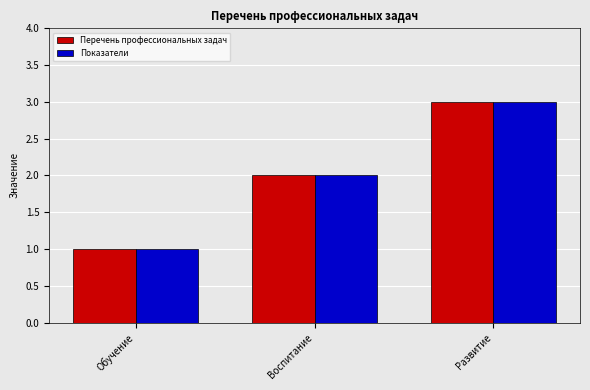

Read the Перечень профессиональных задач value at Развитие.

3